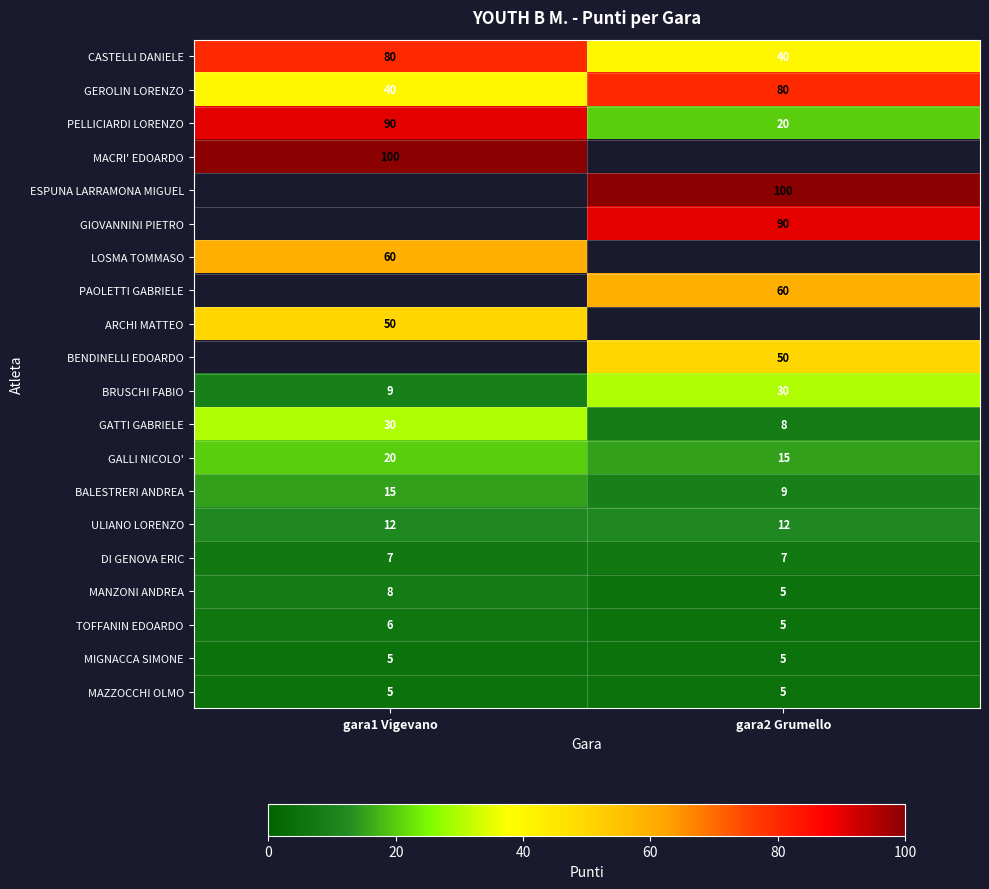

Read the MAZZOCCHI OLMO value at gara1 Vigevano.

5